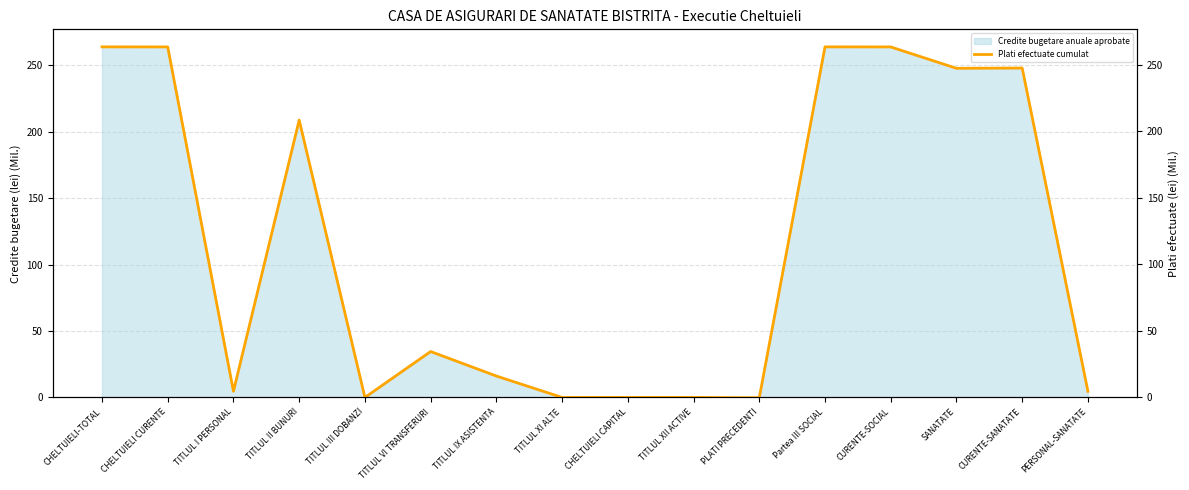

What is the value of the 3rd point from the left?

4.6